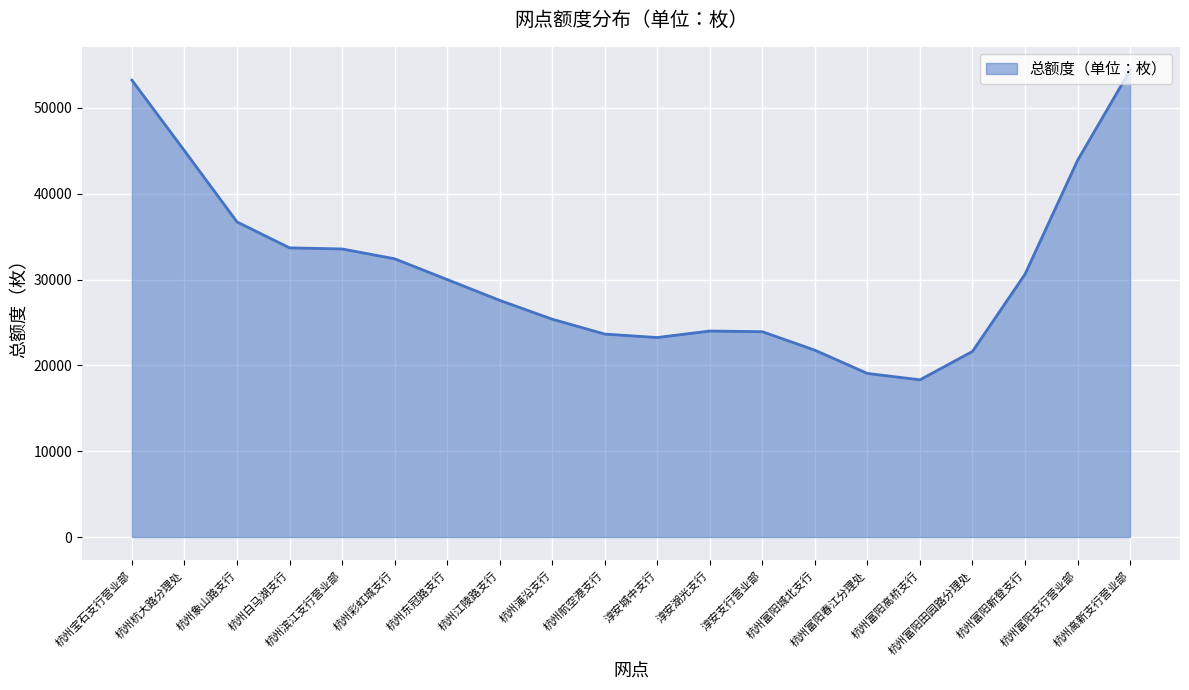

What is the greatest value displayed?

54387.0